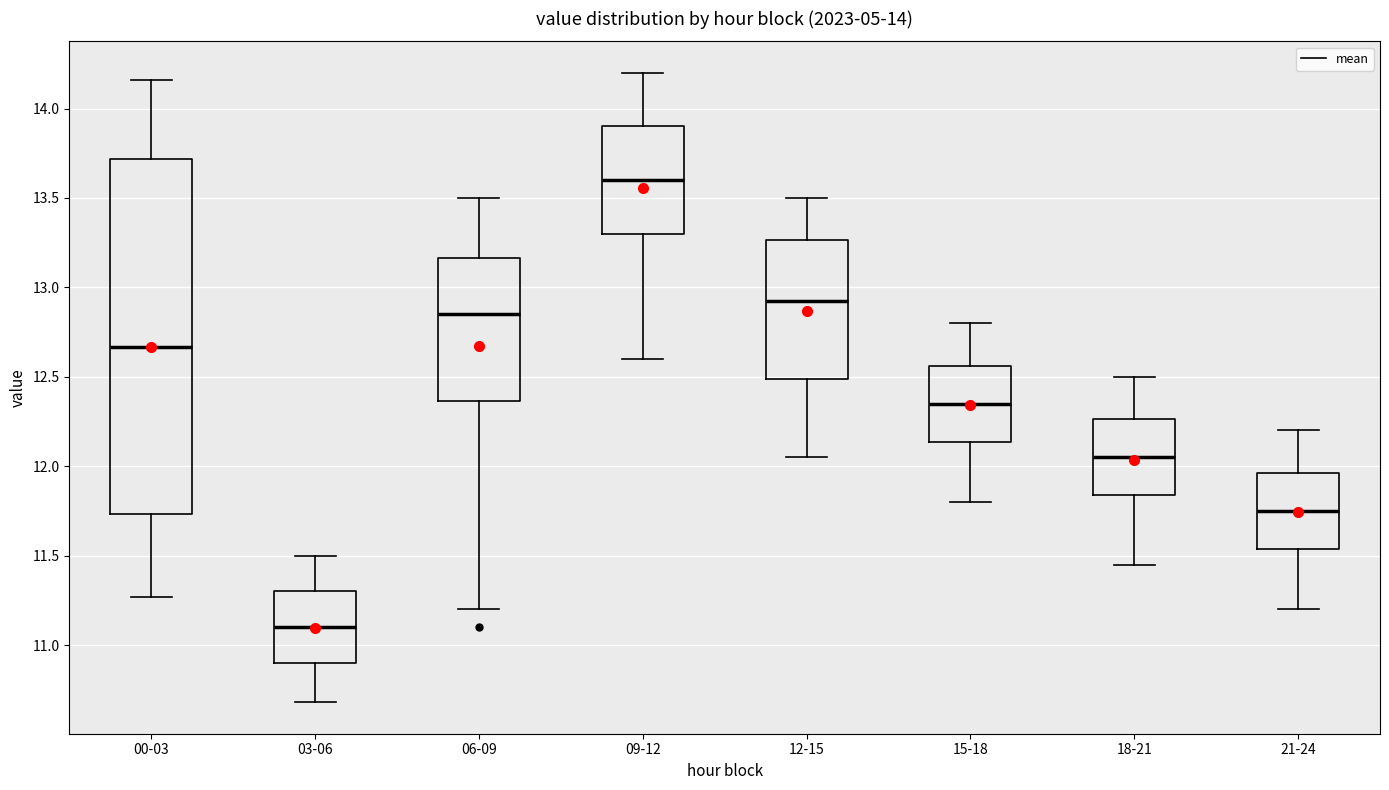

Comparing the boxes themselves (not the whiskers), which one is the tallest?

00-03